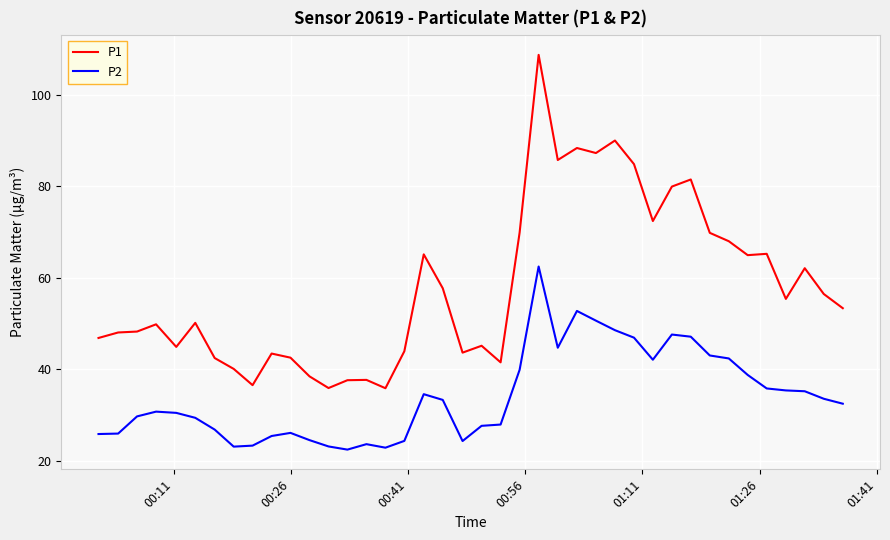

List the series in order of their overall mean, highest first.

P1, P2